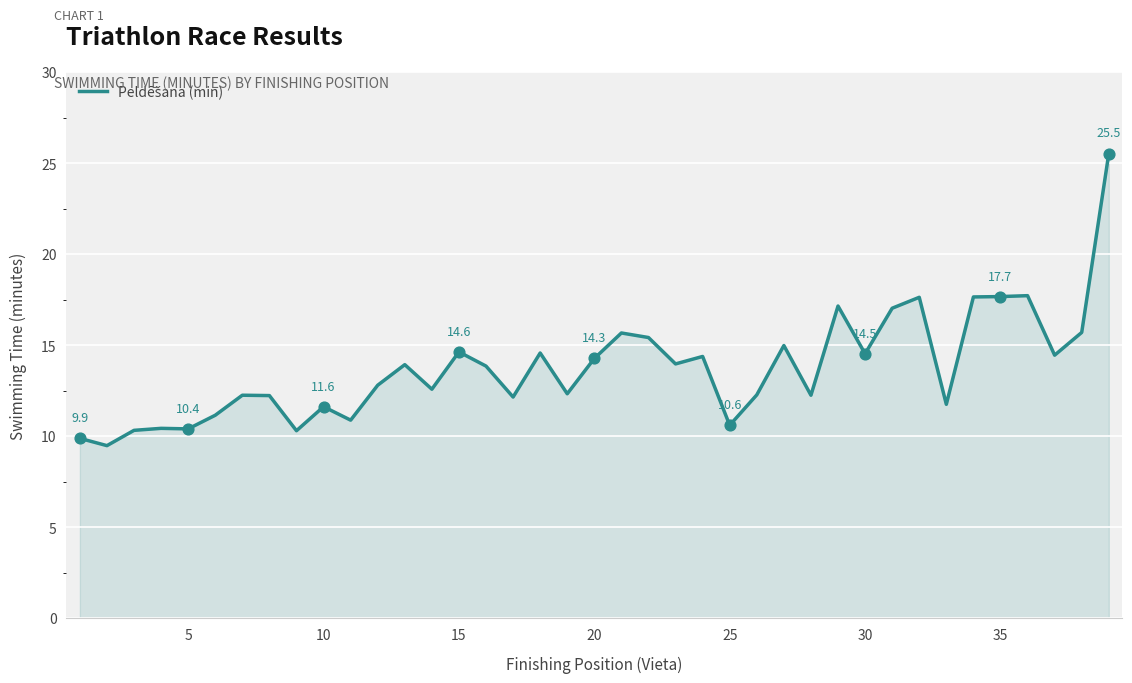

What is the smallest value displayed?

9.5